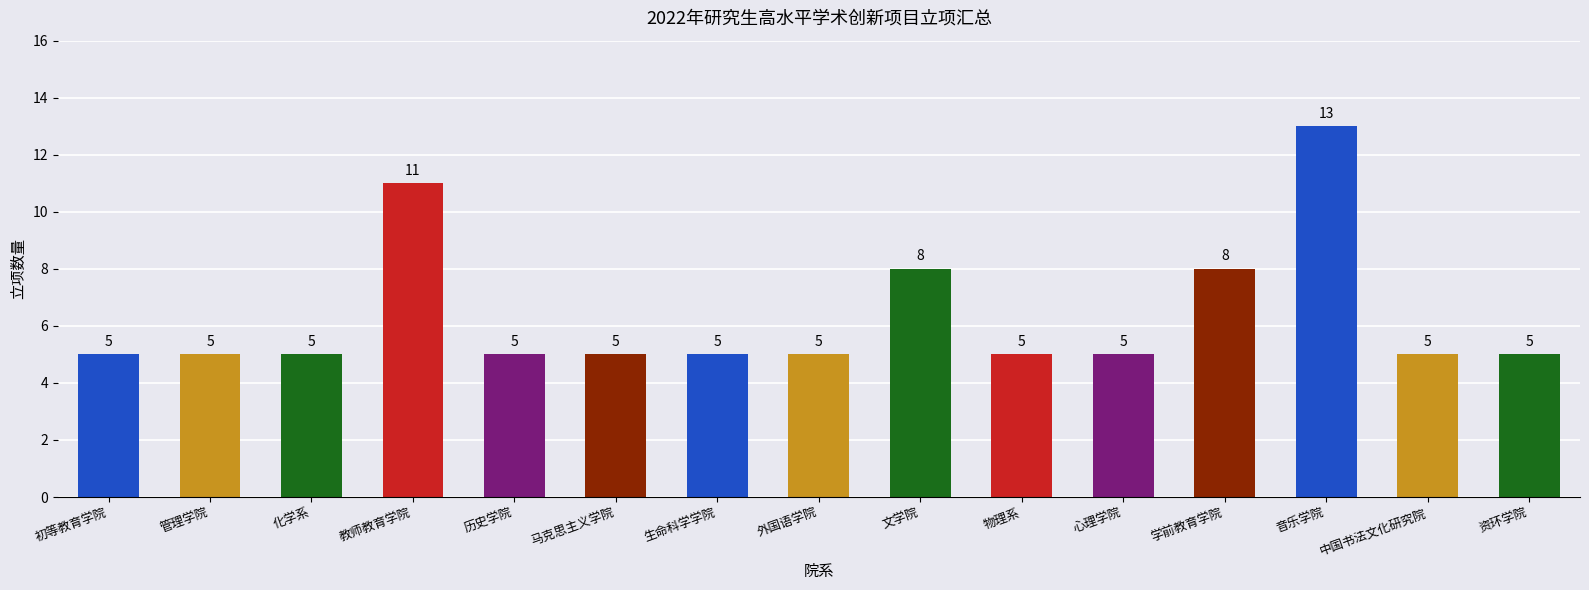

Reading left to right, what are all the values shown in this chart?

初等教育学院=5	管理学院=5	化学系=5	教师教育学院=11	历史学院=5	马克思主义学院=5	生命科学学院=5	外国语学院=5	文学院=8	物理系=5	心理学院=5	学前教育学院=8	音乐学院=13	中国书法文化研究院=5	资环学院=5